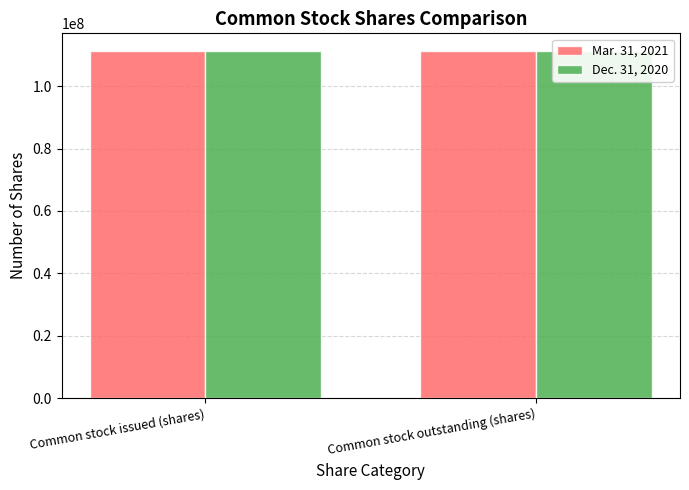

The Dec. 31, 2020 series shows 111284733 at Common stock issued (shares). True or false?

True